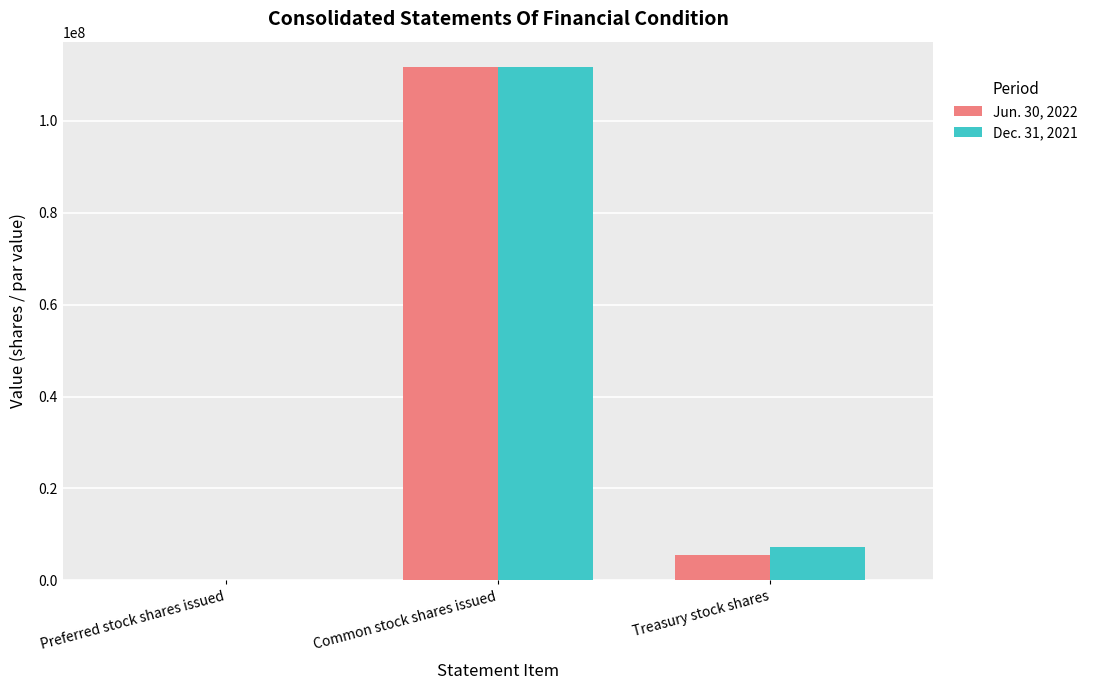

What is the sum of the Dec. 31, 2021 values at Common stock shares issued and Treasury stock shares?

118824613